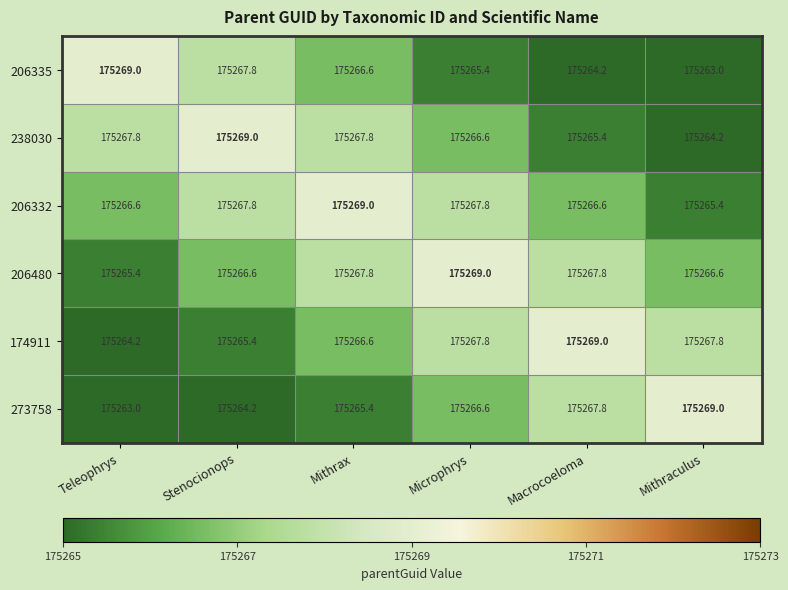

What is the difference between the highest and lowest values at Teleophrys?

6.0